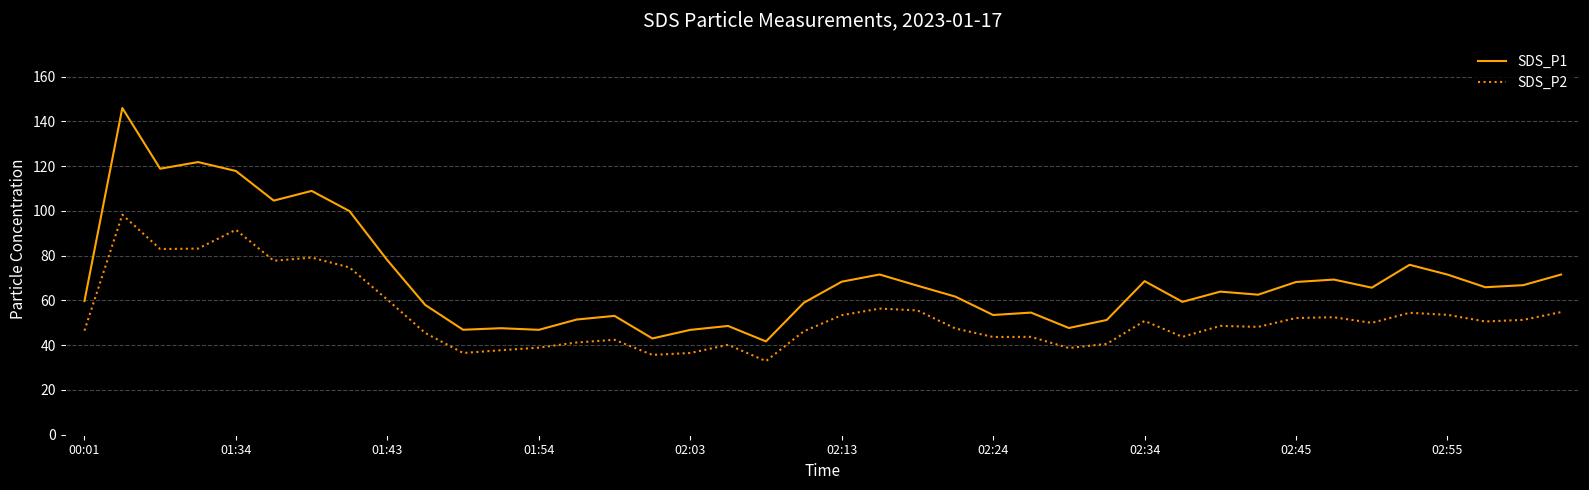

Which series has the largest total across all categories?

SDS_P1